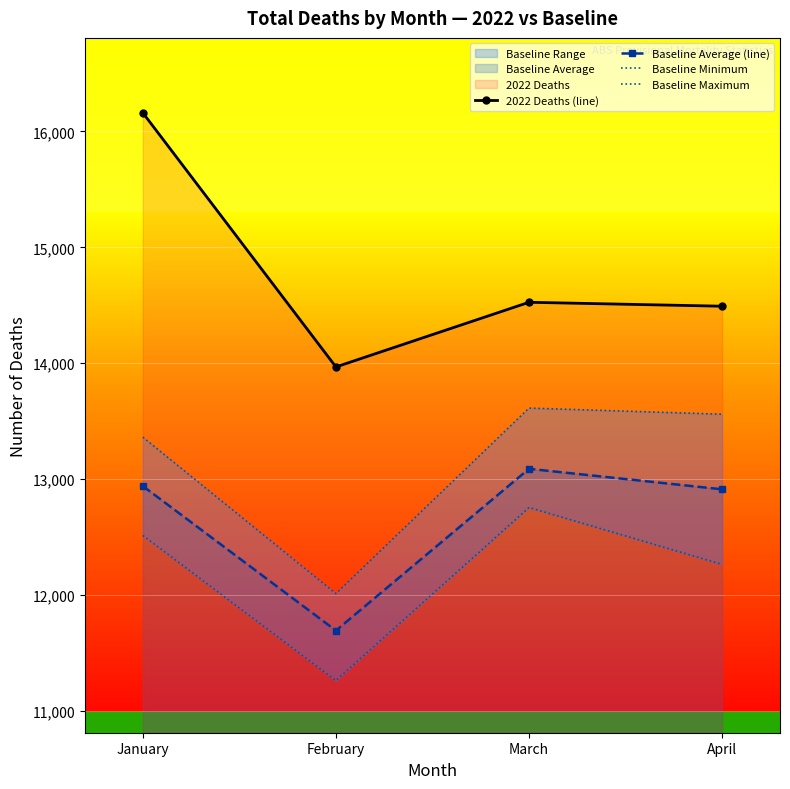

Reading left to right, what are all the values shown in this chart?

2022 Deaths (line): 16161	13968	14526	14492
Baseline Average (line): 12940	11693	13089	12912
Baseline Minimum: 12514	11262	12755	12264
Baseline Maximum: 13362	12012	13613	13560